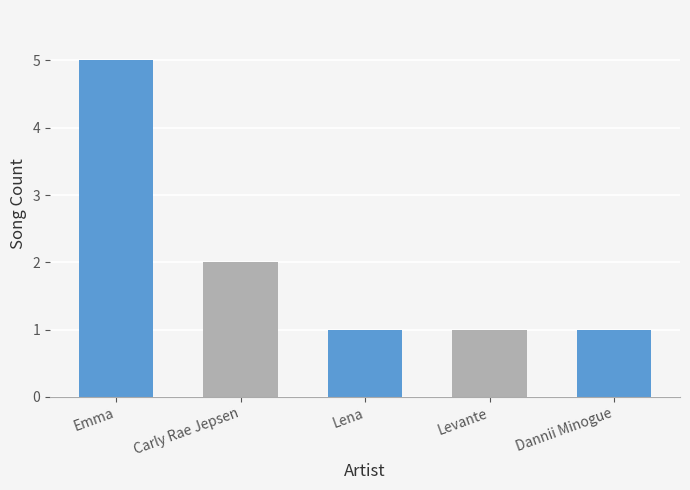

Is it true that the value at Emma is 5?

True